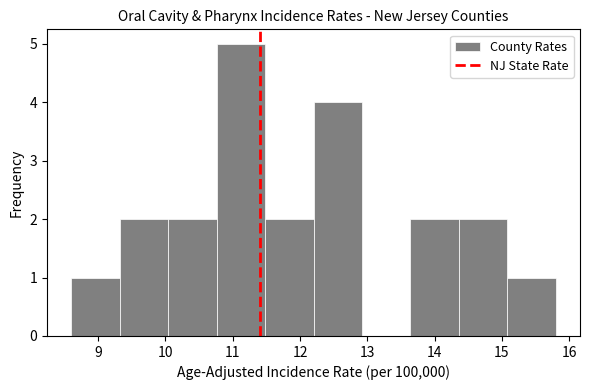

Reading left to right, transcribe this chart: for each bar, give the range it covers on the x-axis and its height. Neither the bar edges nor the heights are printed on the chart, so give them approximately, as read against the axes.

8.60 to 9.32: 1
9.32 to 10.04: 2
10.04 to 10.76: 2
10.76 to 11.48: 5
11.48 to 12.20: 2
12.20 to 12.92: 4
12.92 to 13.64: 0
13.64 to 14.36: 2
14.36 to 15.08: 2
15.08 to 15.80: 1